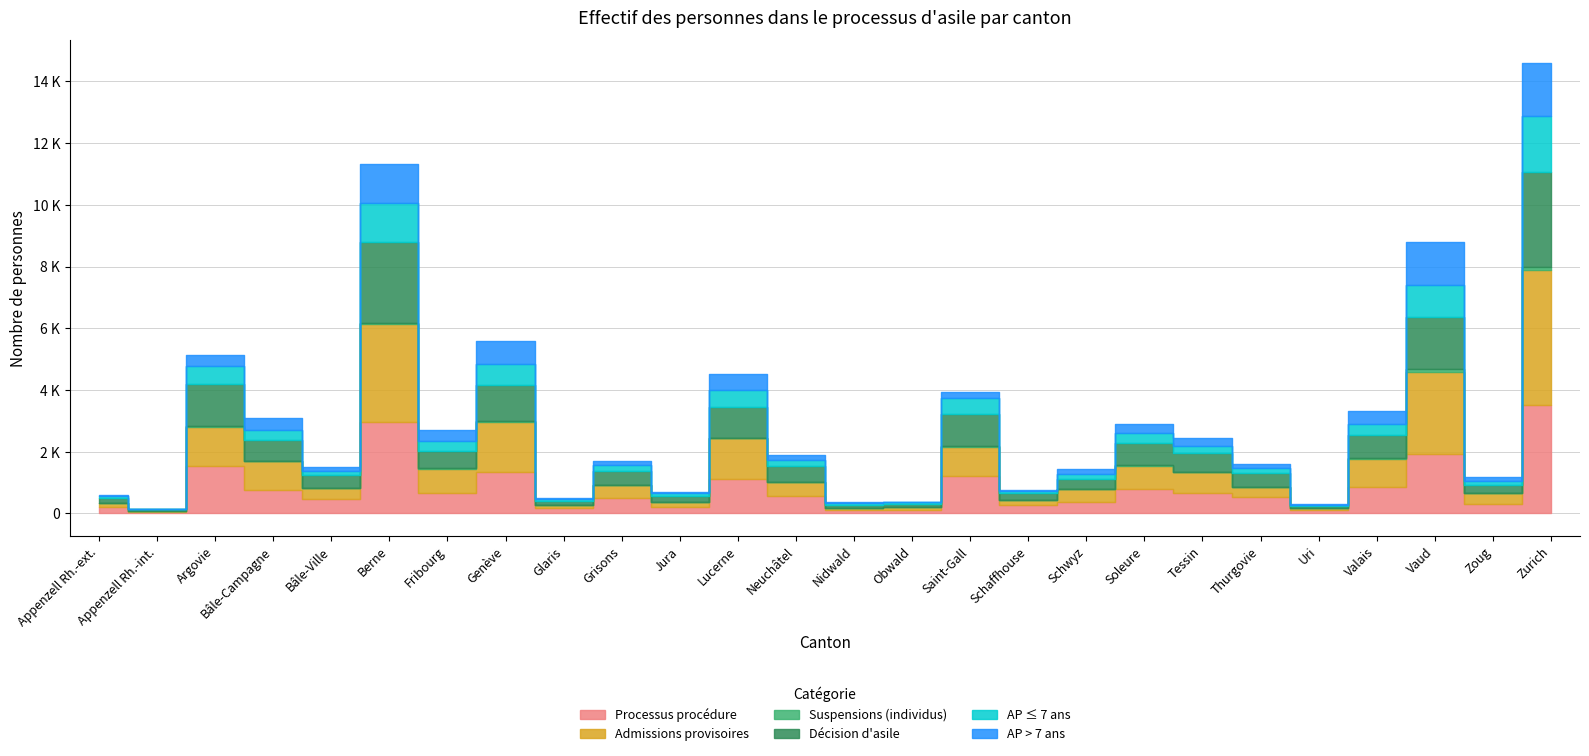

True or false: Admissions provisoires and AP > 7 ans intersect in this chart.

False